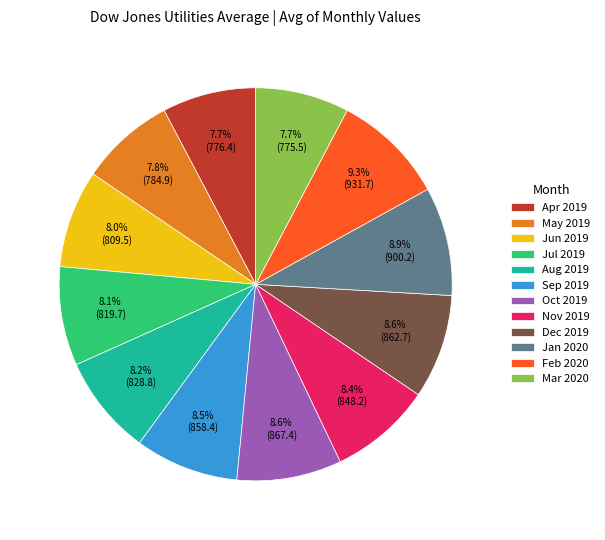

What portion of the pie excludes Apr 2019?

92.3%